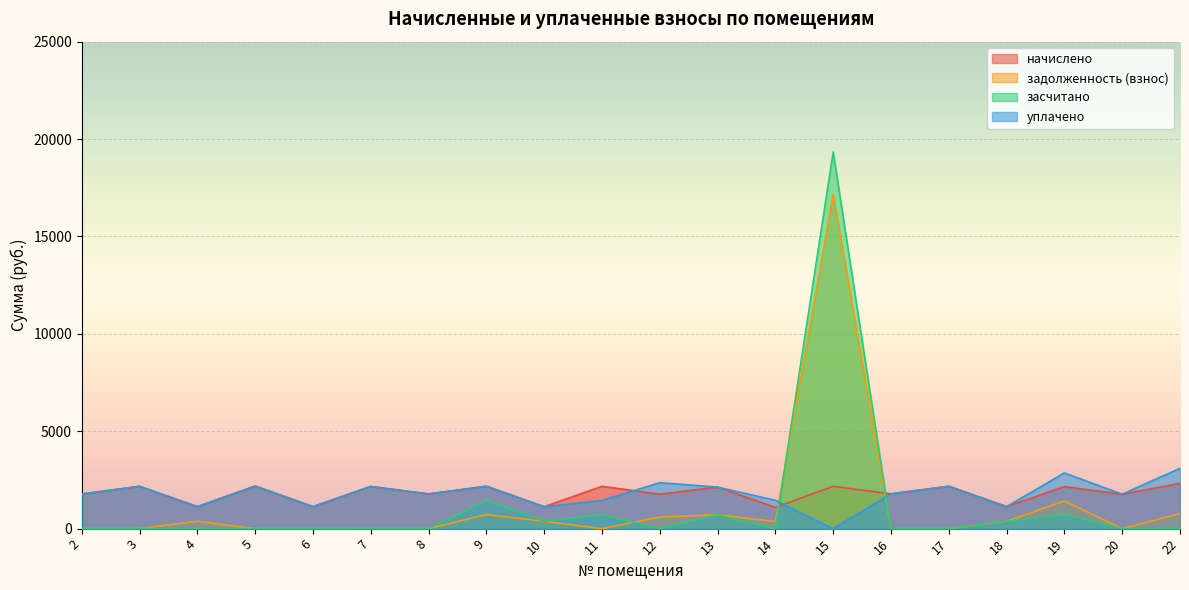

What is the sum of the уплачено values at 12 and 3?

4531.3